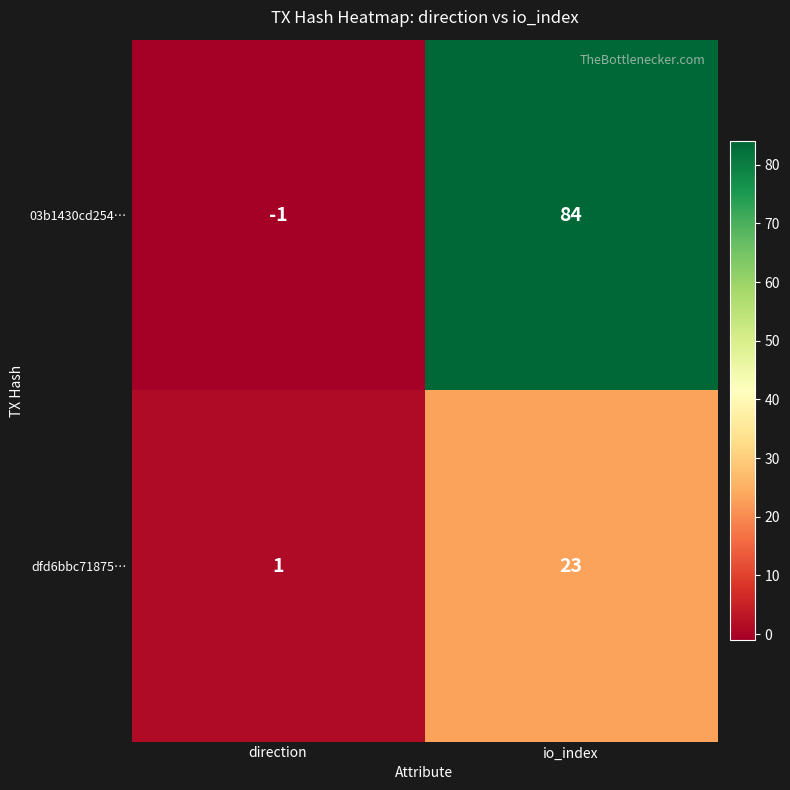

Which series has the largest total across all categories?

03b1430cd254…